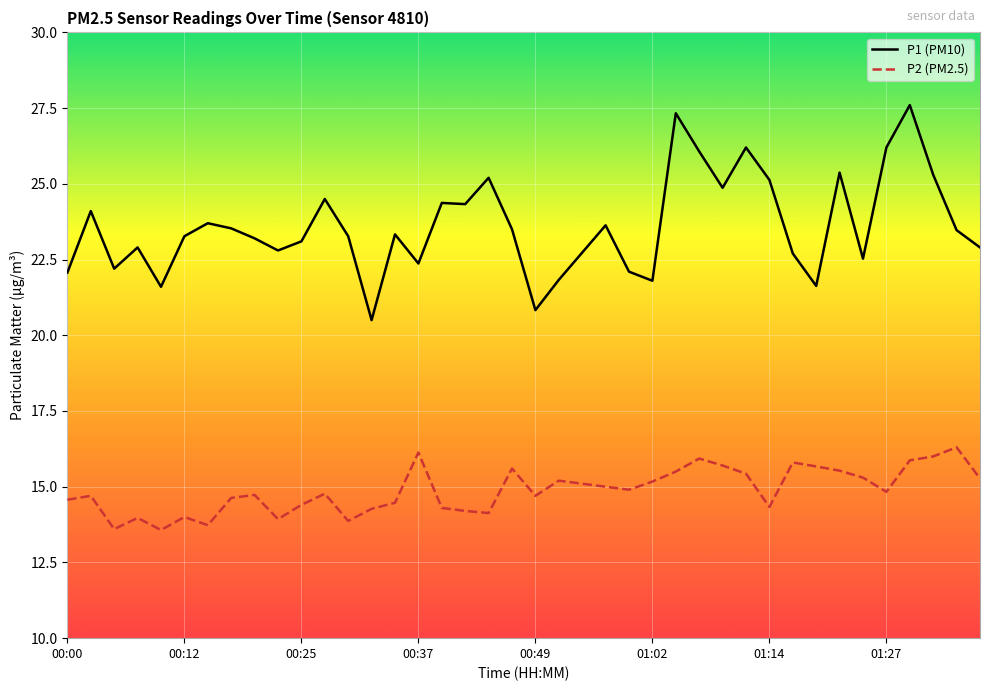

What is the difference between the maximum and minimum values in the P1 (PM10) series?

7.1